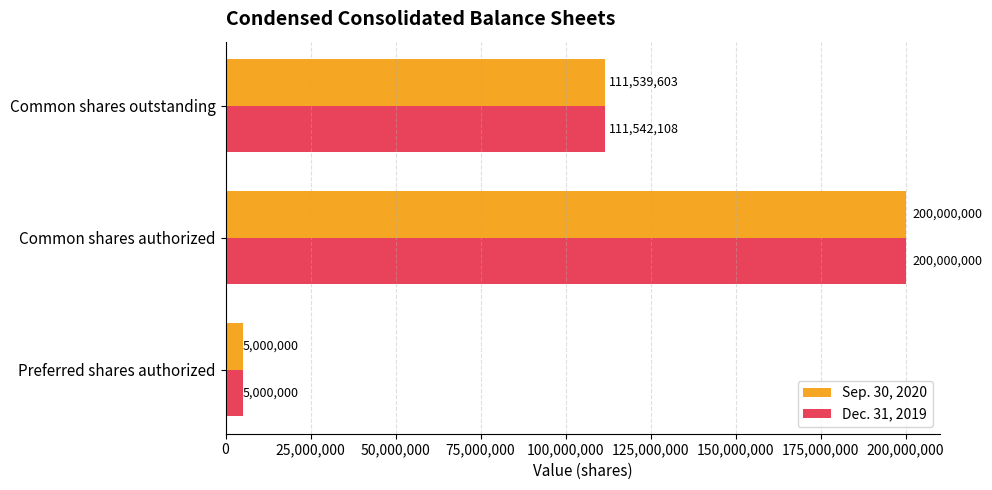

Is it true that Sep. 30, 2020 equals 198201815 at Common shares outstanding?

False